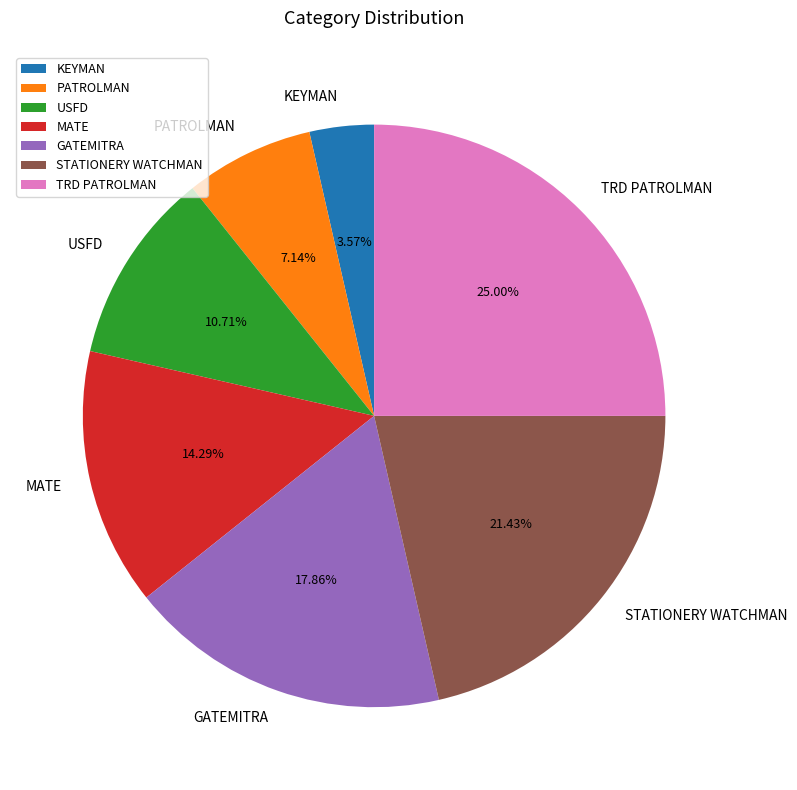

Is the sum of TRD PATROLMAN and PATROLMAN greater than half?

No